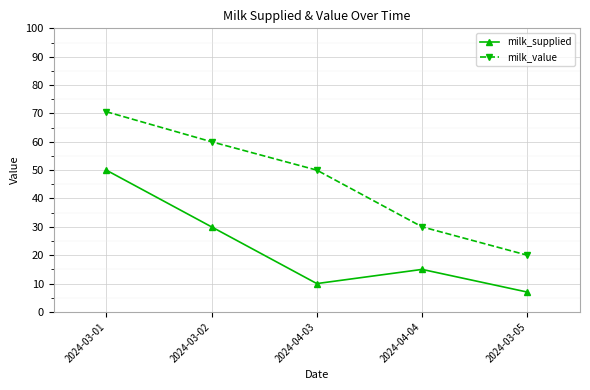

What is the difference between the maximum and minimum values in the milk_value series?

50.6